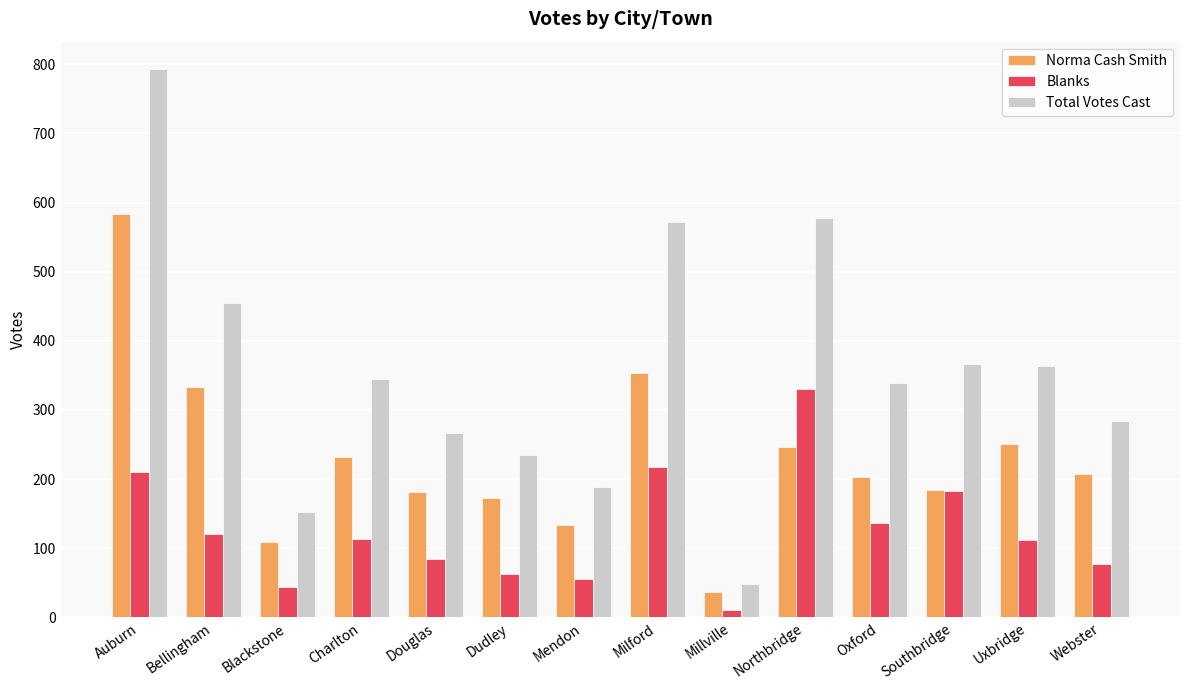

Which series has the largest range (max minus min)?

Total Votes Cast